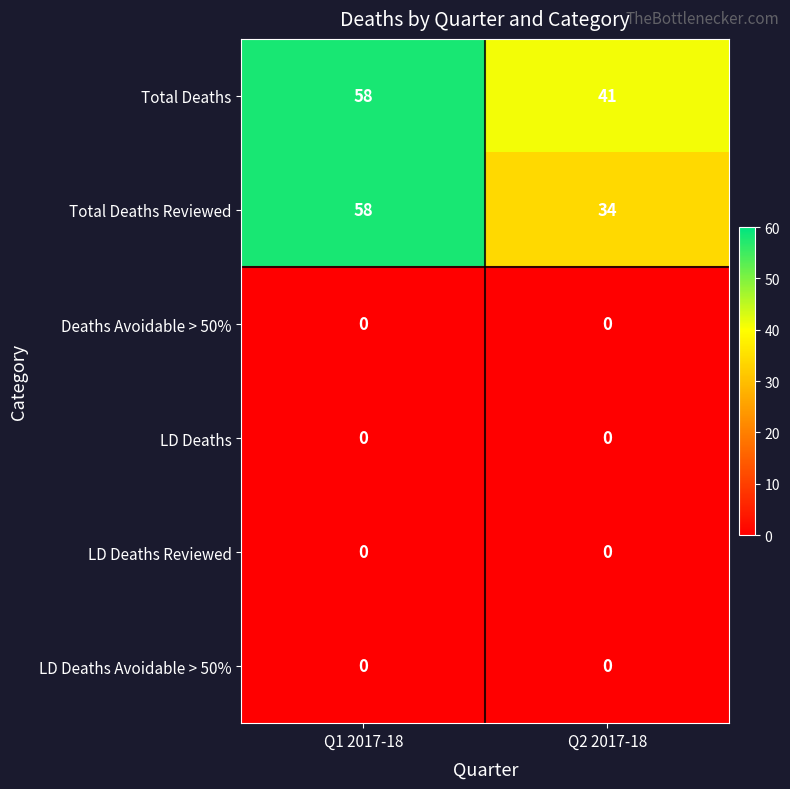

What is the total value across all series at Q2 2017-18?

75